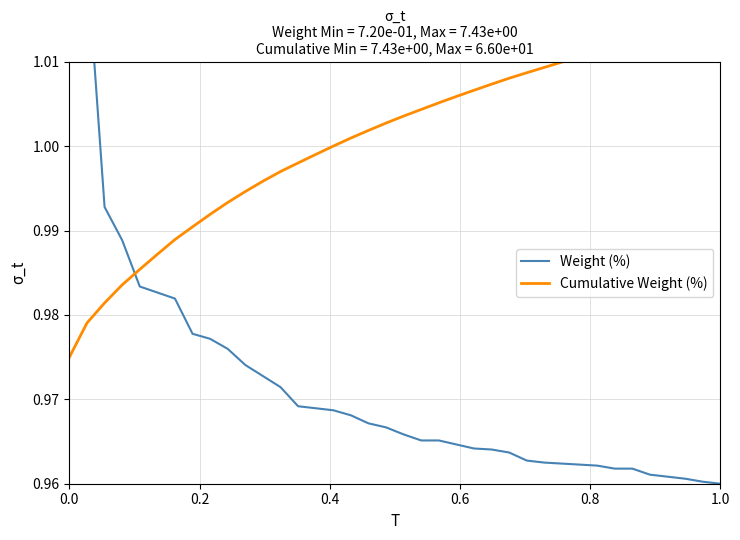

True or false: Cumulative Weight (%) and Weight (%) cross at least once.

True